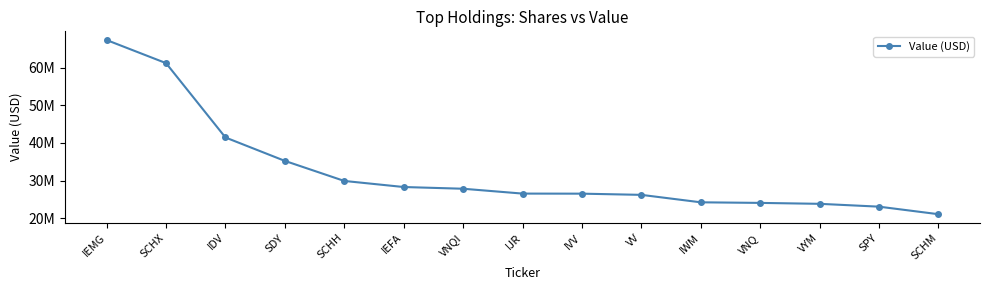

True or false: there are more than 0 points higher than both neighbors.

False